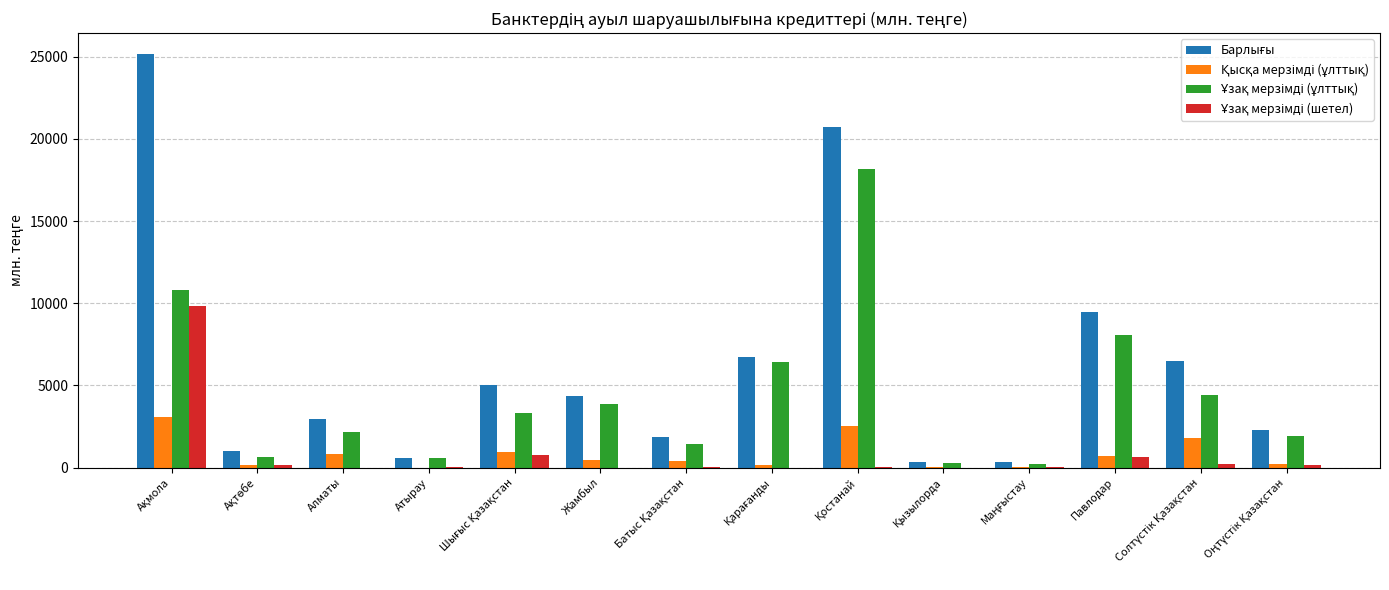

How many groups of bars are there?

14